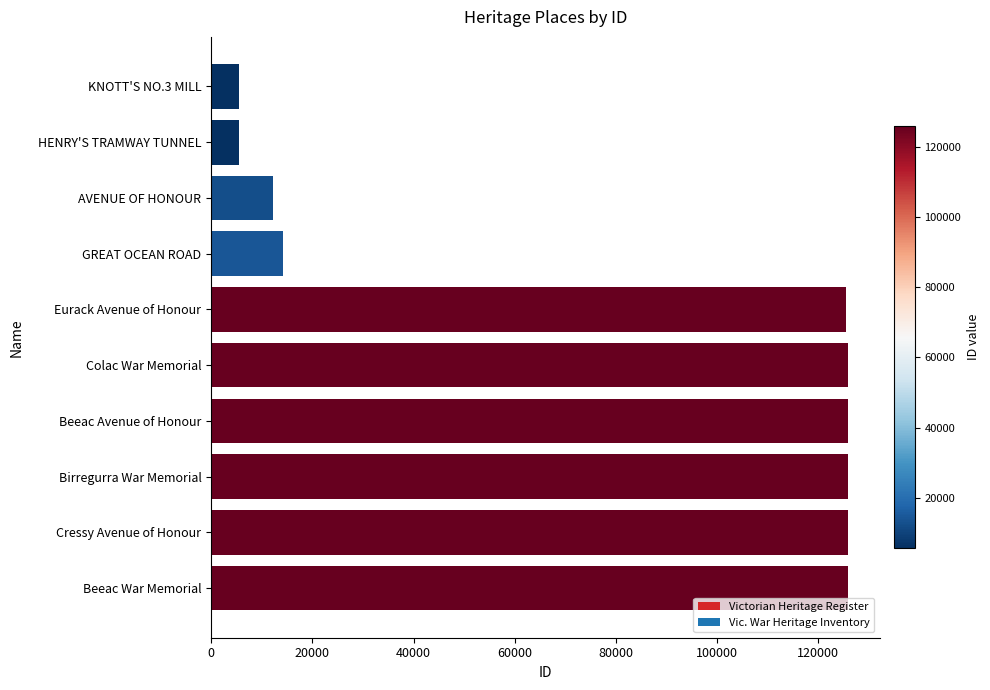

Which has a higher value, HENRY'S TRAMWAY TUNNEL or GREAT OCEAN ROAD?

GREAT OCEAN ROAD